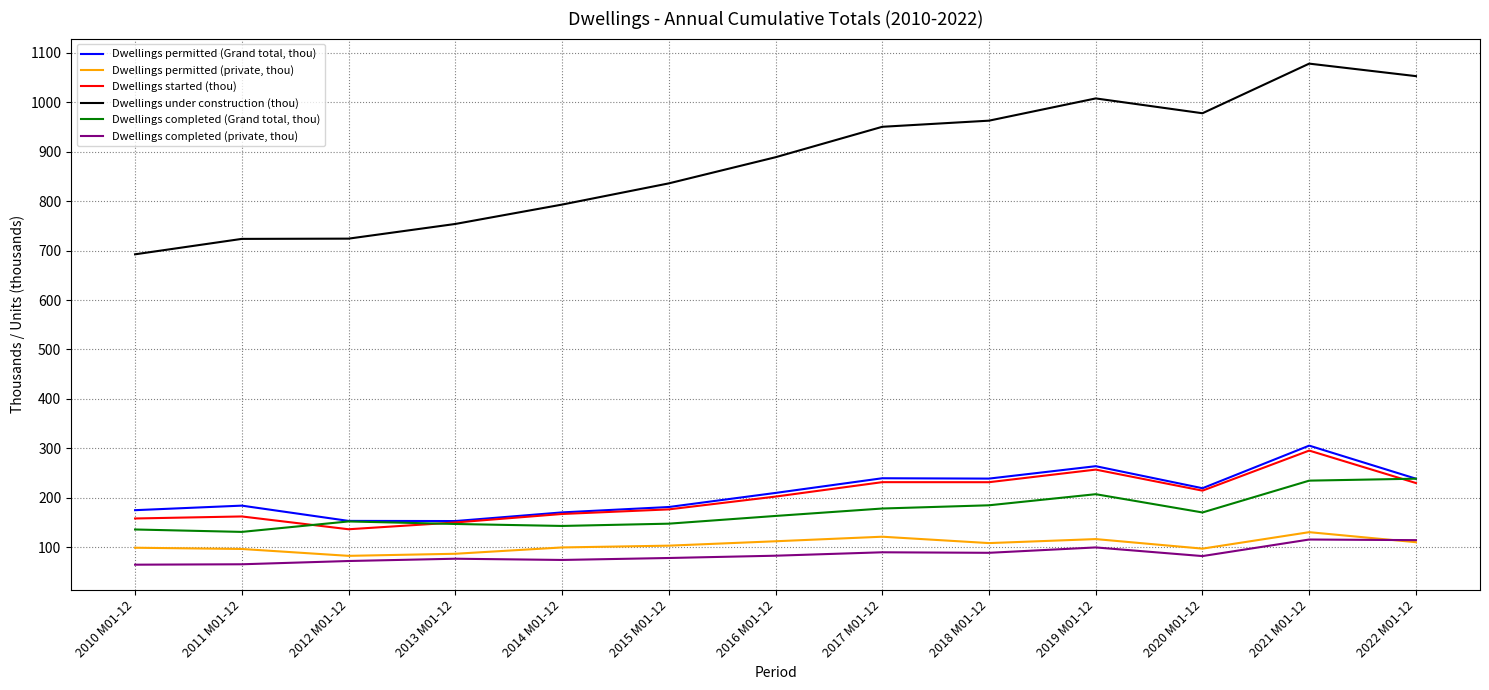

True or false: Dwellings started (thou) and Dwellings completed (private, thou) intersect in this chart.

False